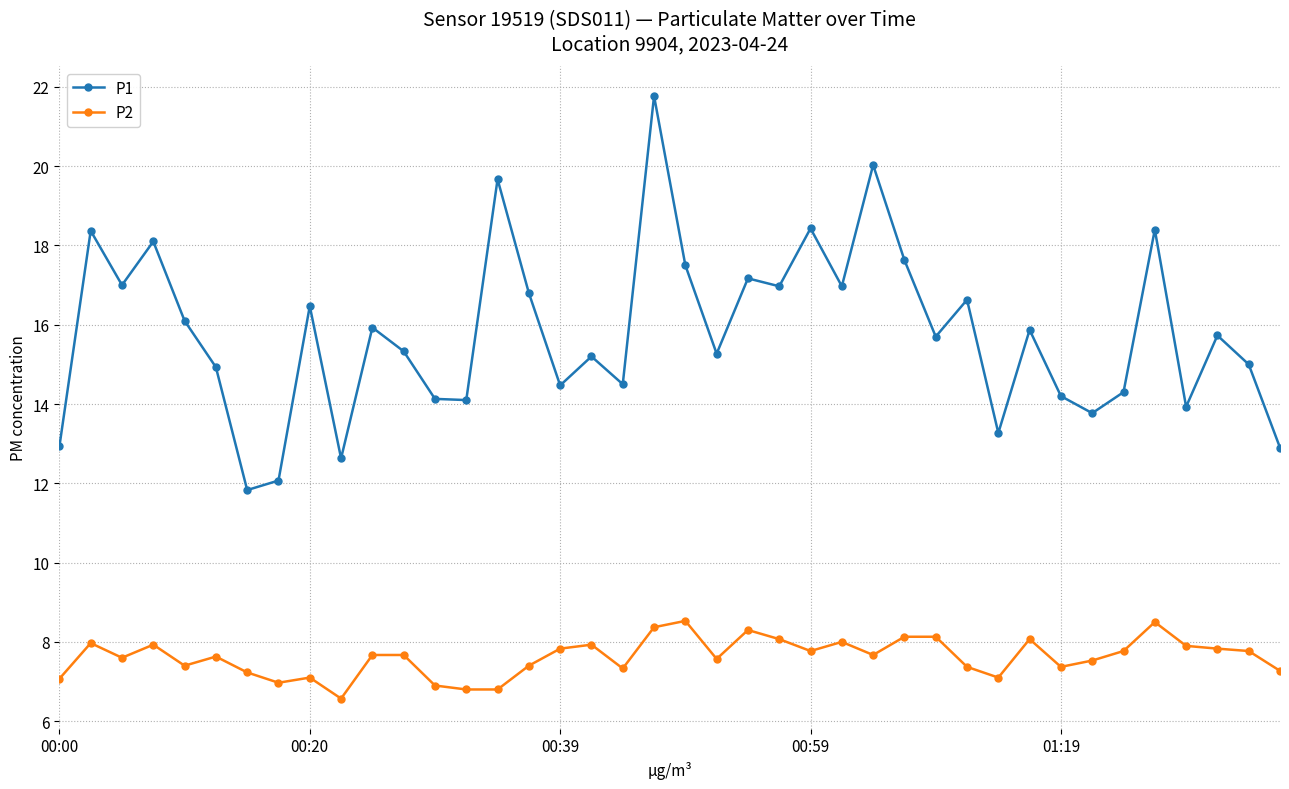

Does the chart display data point markers on the line(s)?

Yes